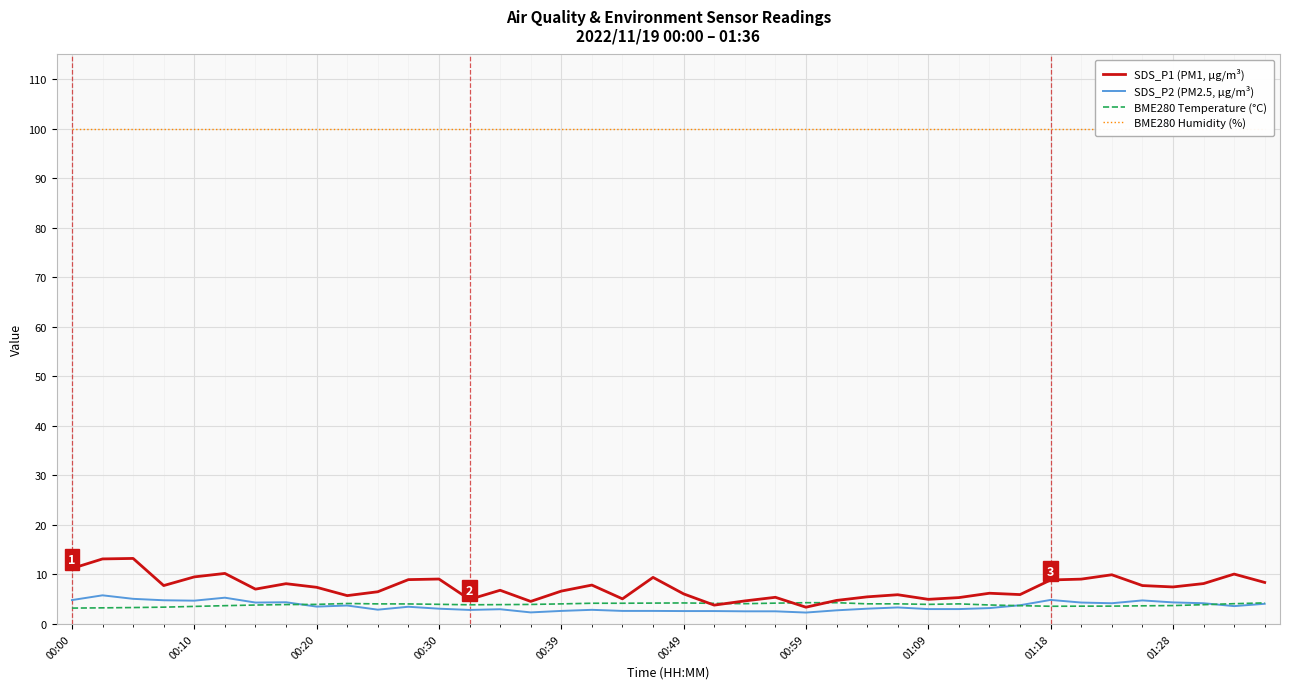

Which series has the largest total across all categories?

BME280 Humidity (%)